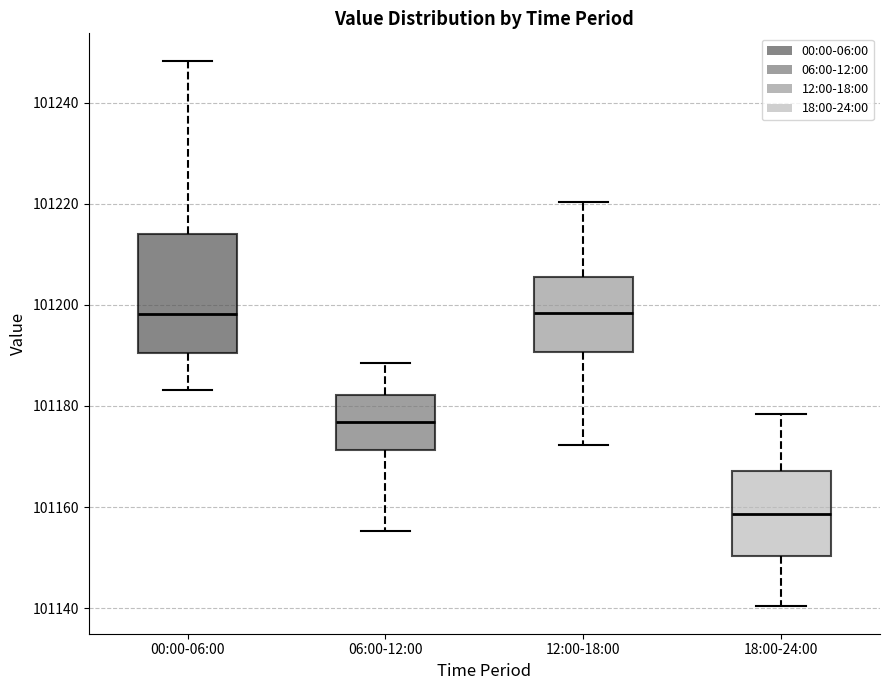

Where does the lower whisker of the box for 06:00-12:00 end on the y-axis? The values are not printed on the chart, so give them approximately, as read against the axis.

101156